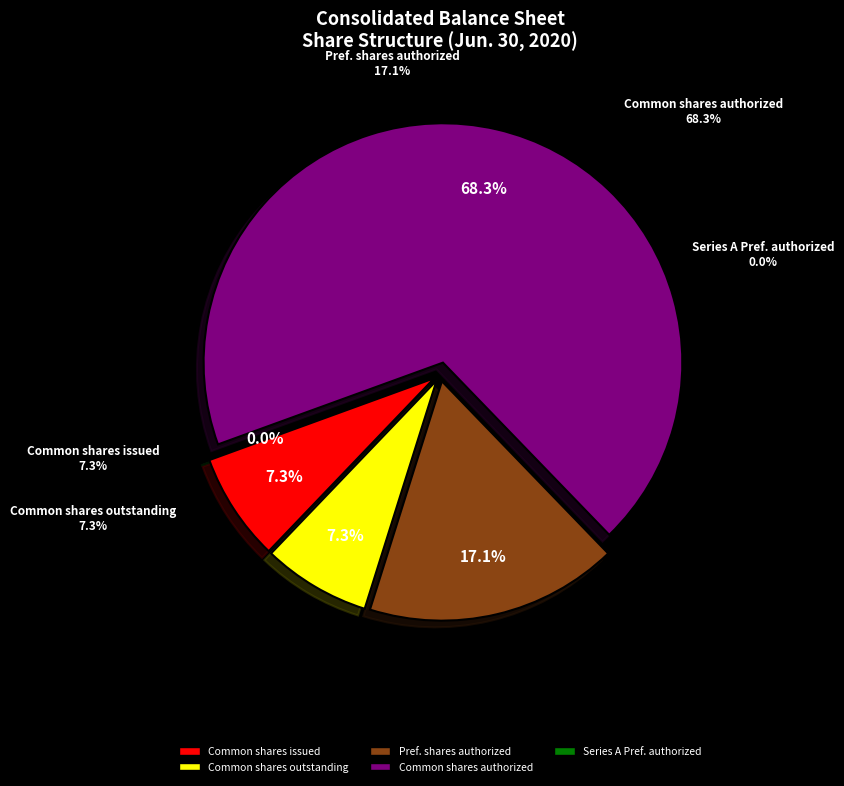

To the nearest percent, what portion does Common stock, shares authorized represent?

68%